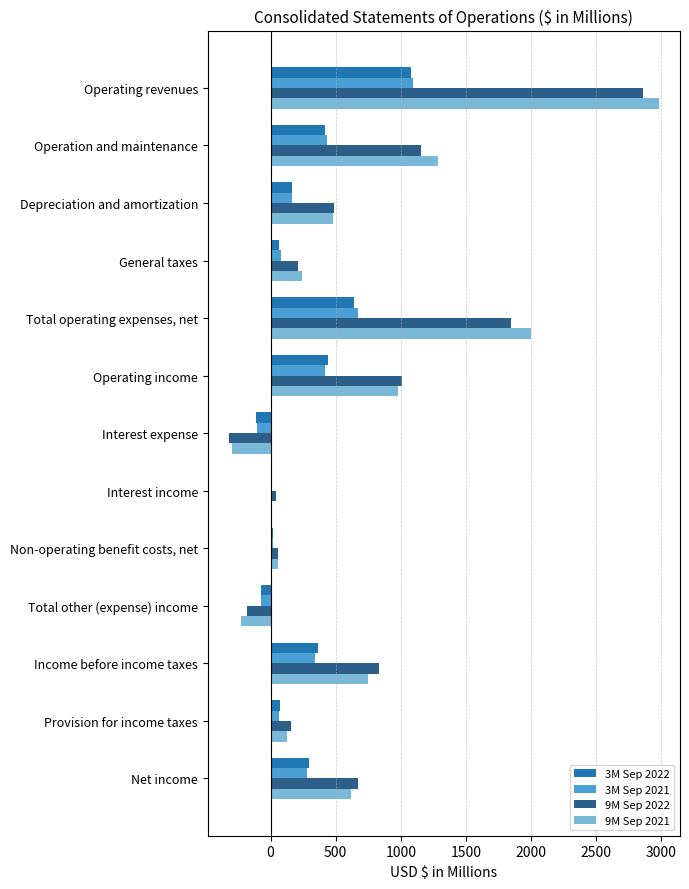

The 9M Sep 2022 series shows 266 at Provision for income taxes. True or false?

False